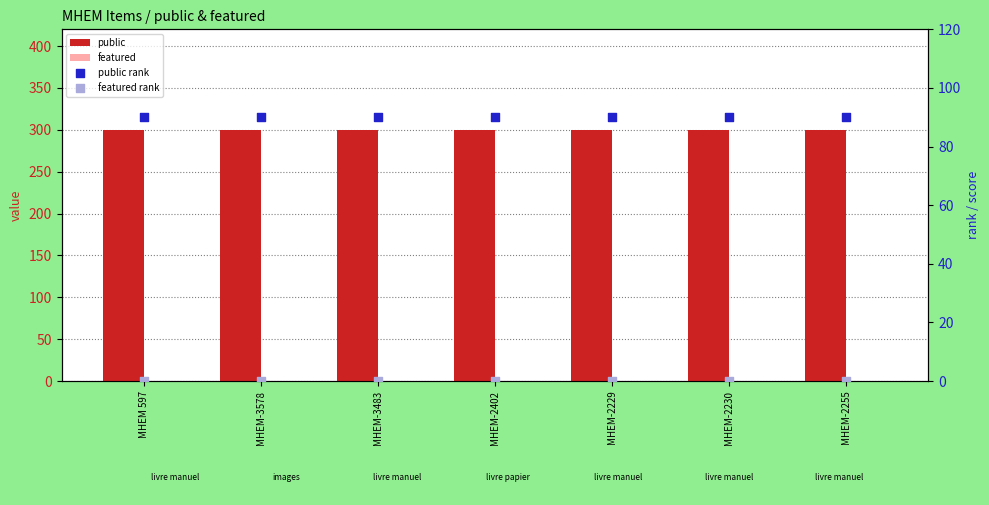

What are all the series names shown in the legend?

public, featured, public rank, featured rank